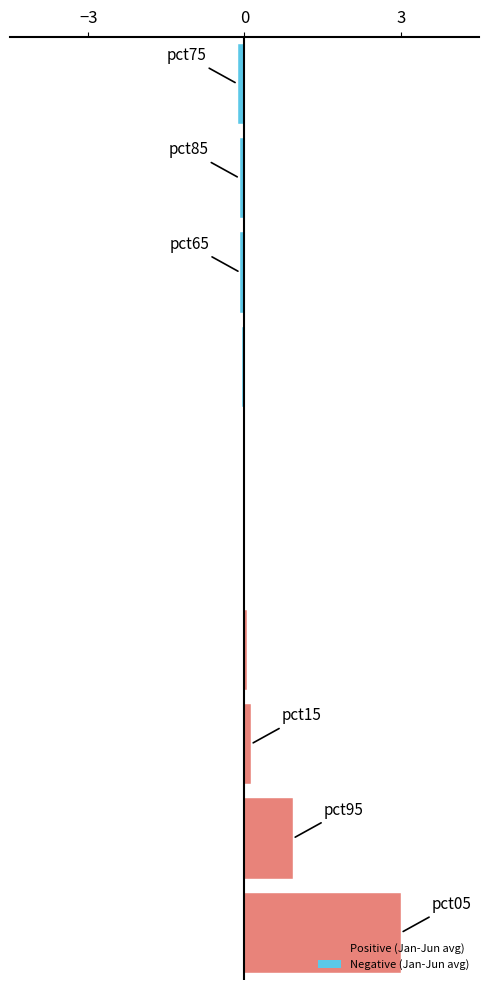

What is the maximum value shown in the chart?

3.0